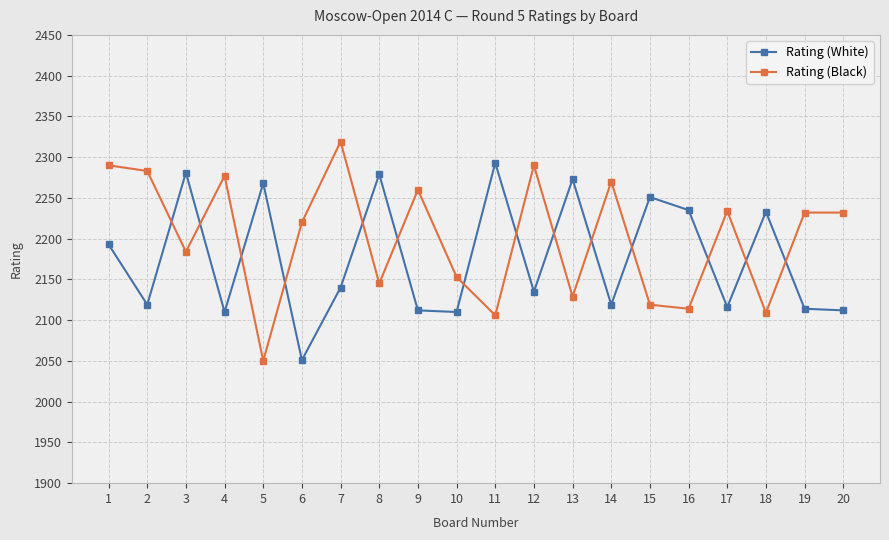

Which series has the widest spread of values?

Rating (Black)